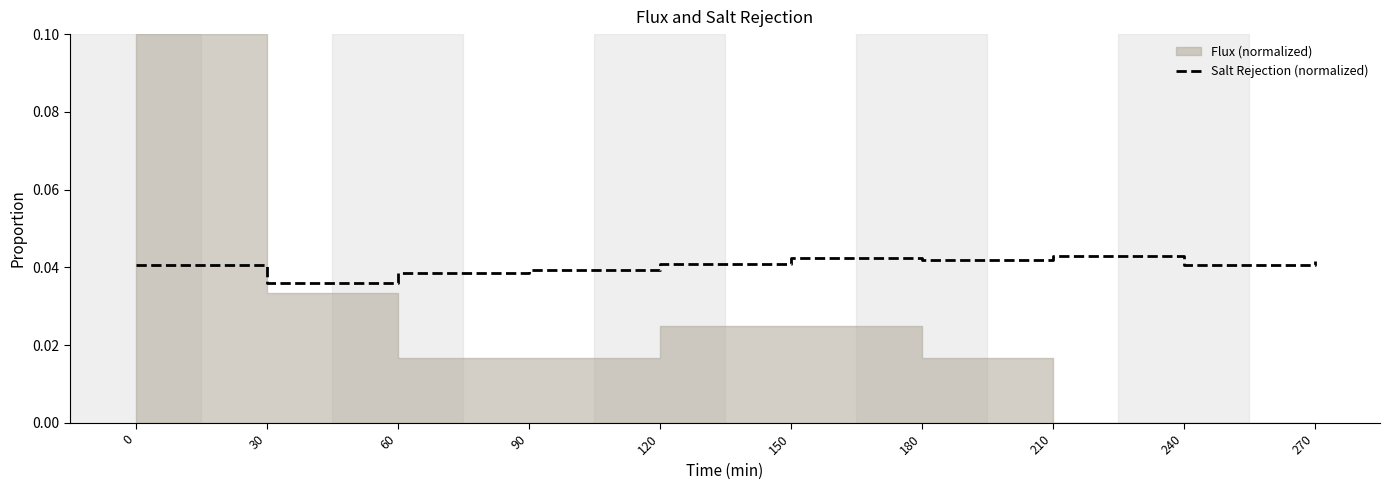

At which label does Salt Rejection (normalized) reach its minimum?

30